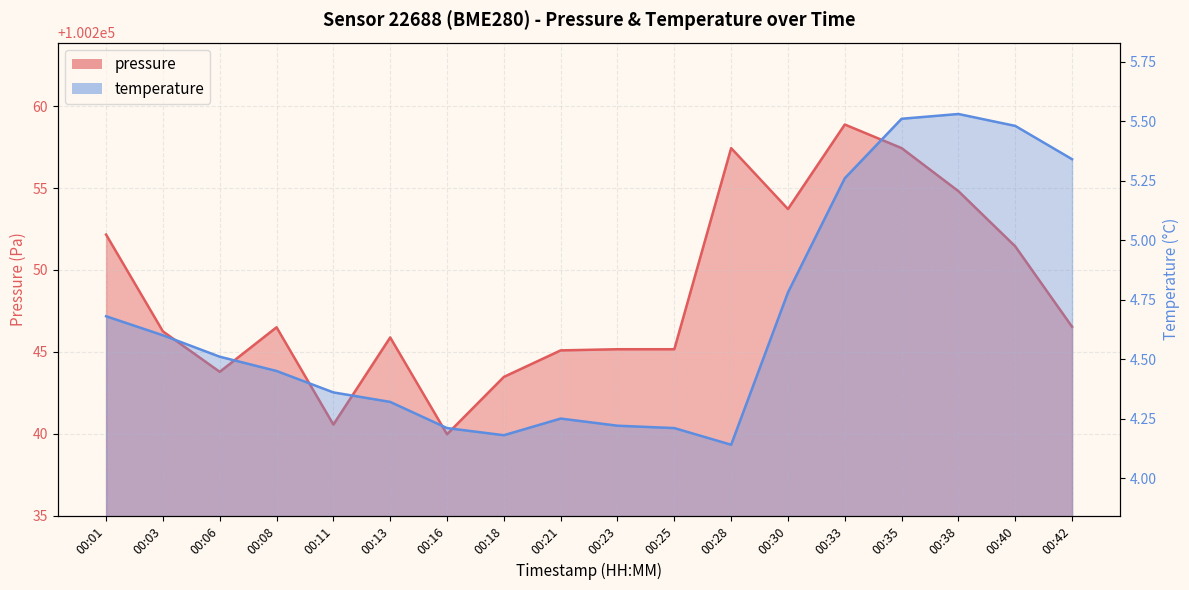

Is the value of pressure at 00:40 greater than the value of temperature at 00:06?

Yes